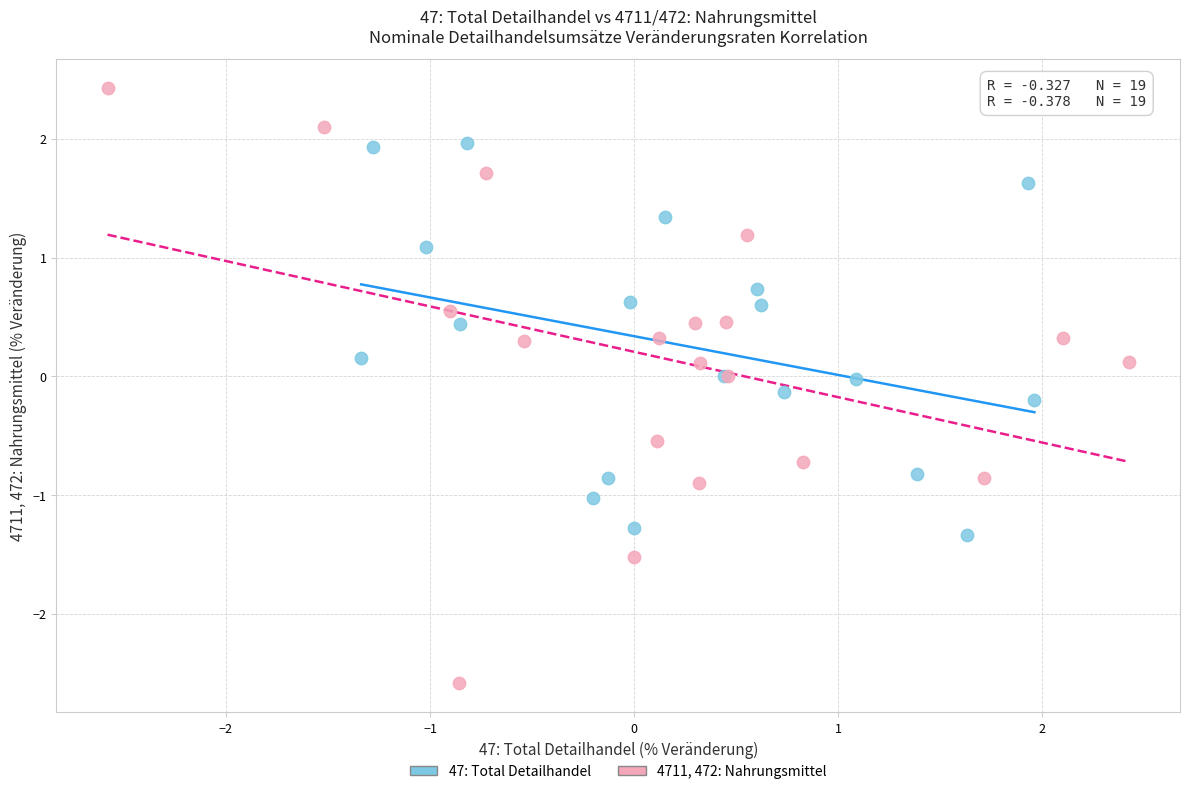

Which series reaches the maximum Y coordinate?

4711, 472: Nahrungsmittel